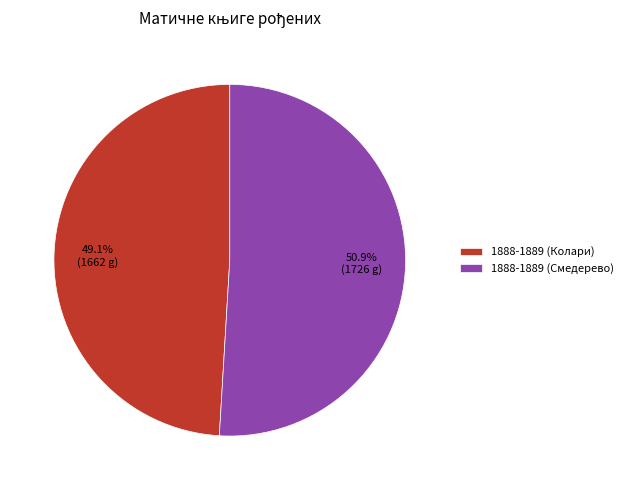

Which category accounts for the majority?

1888-1889 (Смедерево)